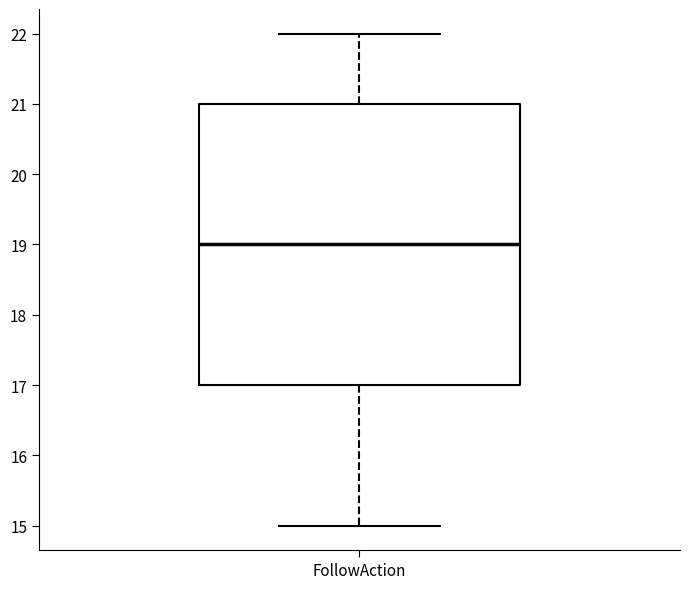

Transcribe this box plot: give where the median line is, the range the box spans, and where the two whiskers end, as read against the y-axis. The values are not printed on the chart, so give them approximately, as read against the axis.

median 19, box 17 to 21, whiskers 15 to 22